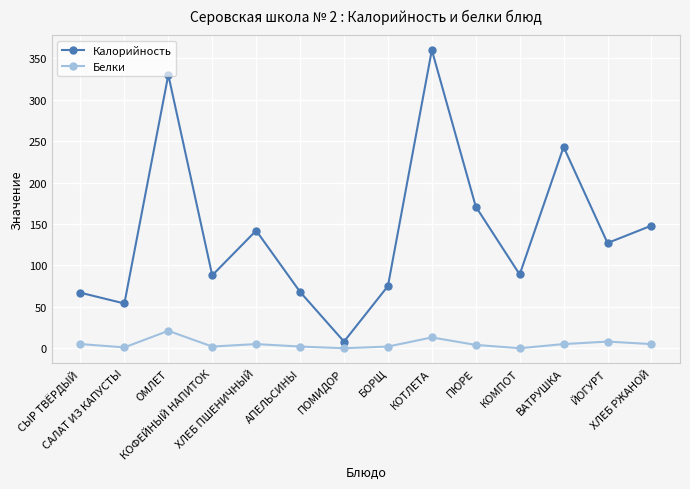

What is the difference between the Калорийность values at ЙОГУРТ and СЫР ТВЁРДЫЙ?

60